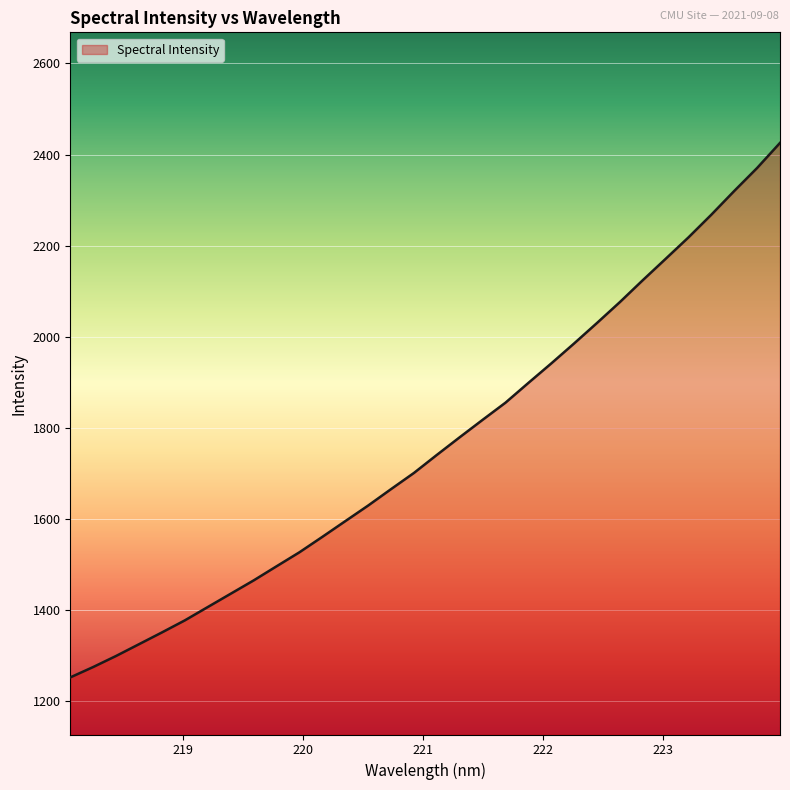

What is the greatest value displayed?

2425.5